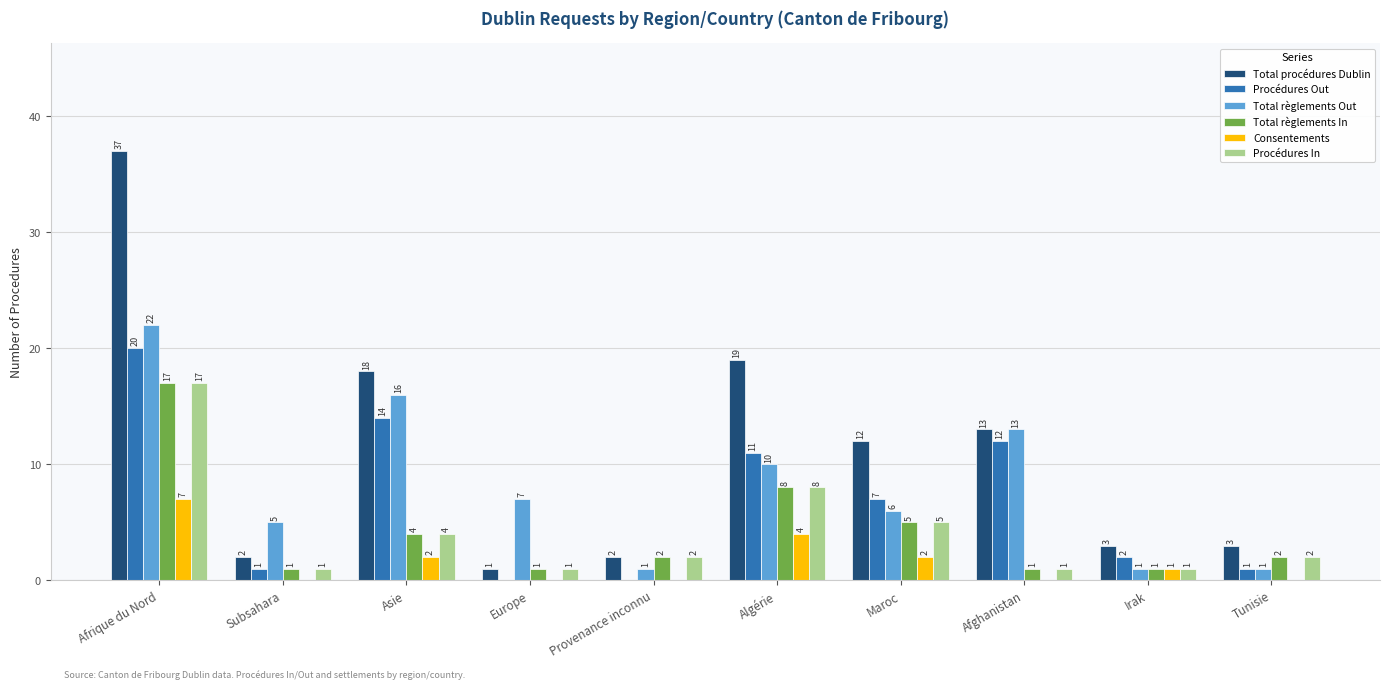

Where does the Procédures Out series first go above 7?

Afrique du Nord